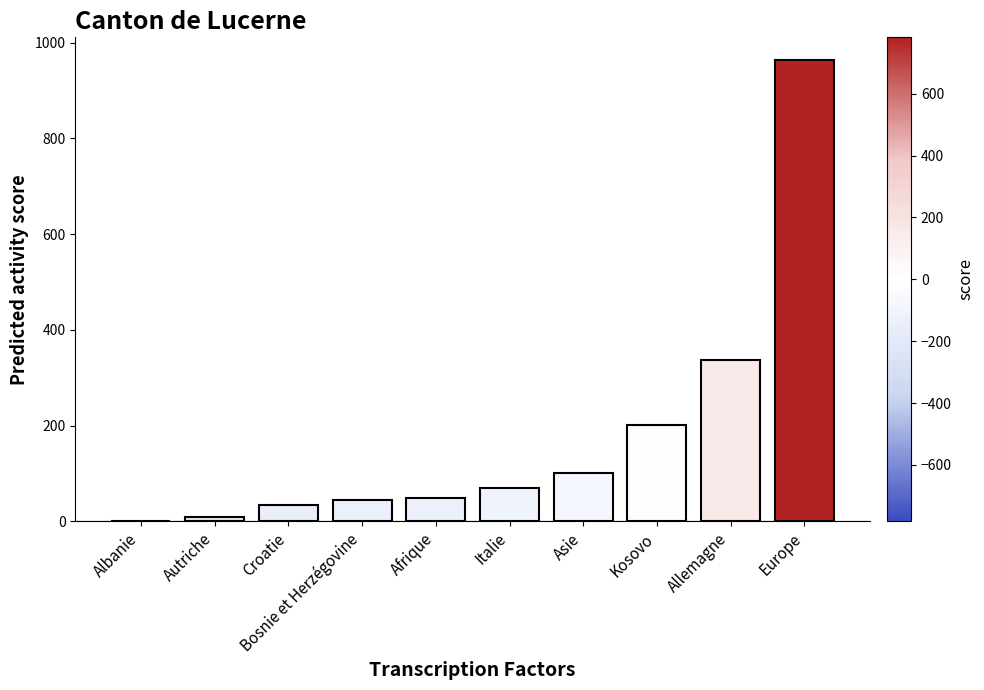

The chart shows a value of 94 at Kosovo. True or false?

False